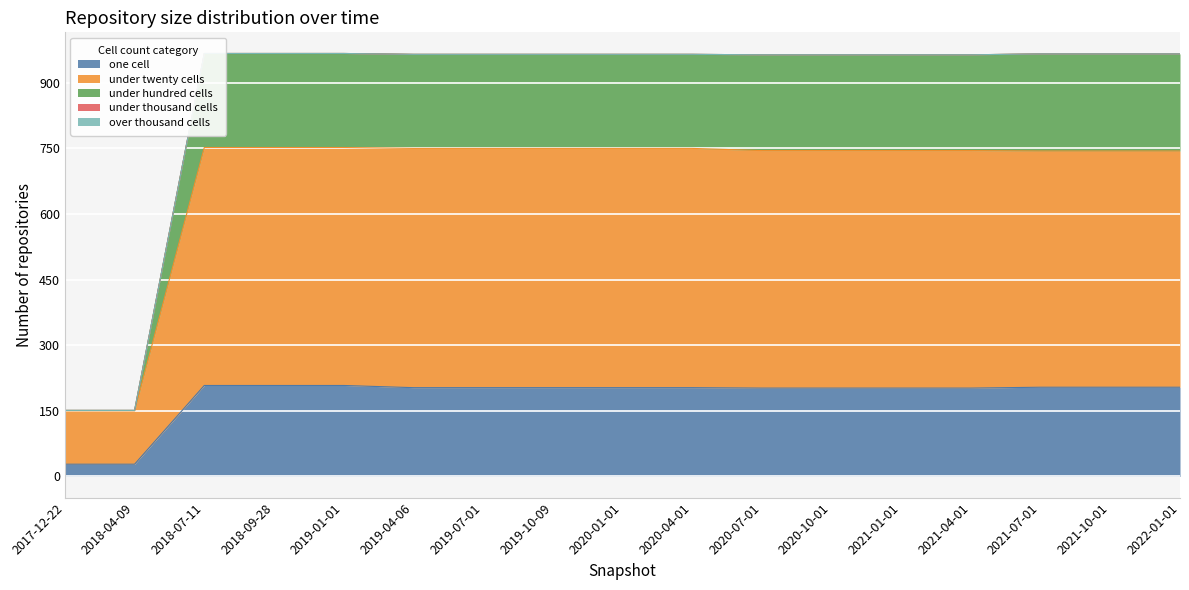

The one cell series shows 28 at 2017-12-22. True or false?

True